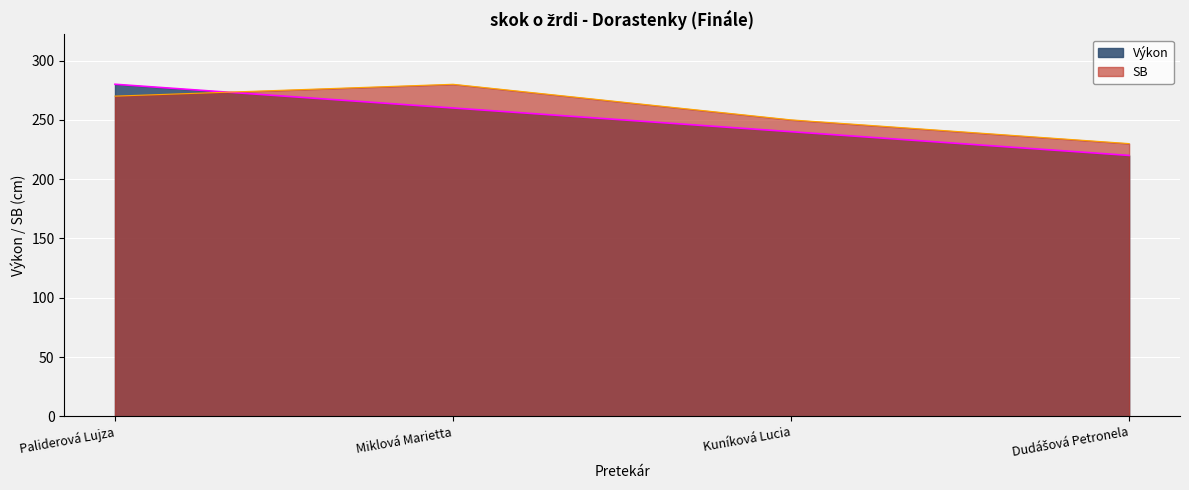

Which series ends up on top after the final intersection of SB and Výkon?

SB